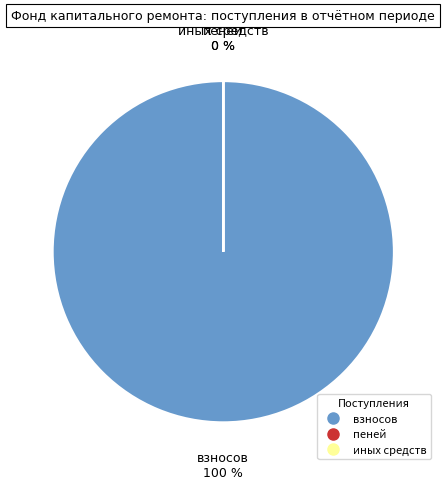

Is it true that иных средств is 0% of the pie?

True